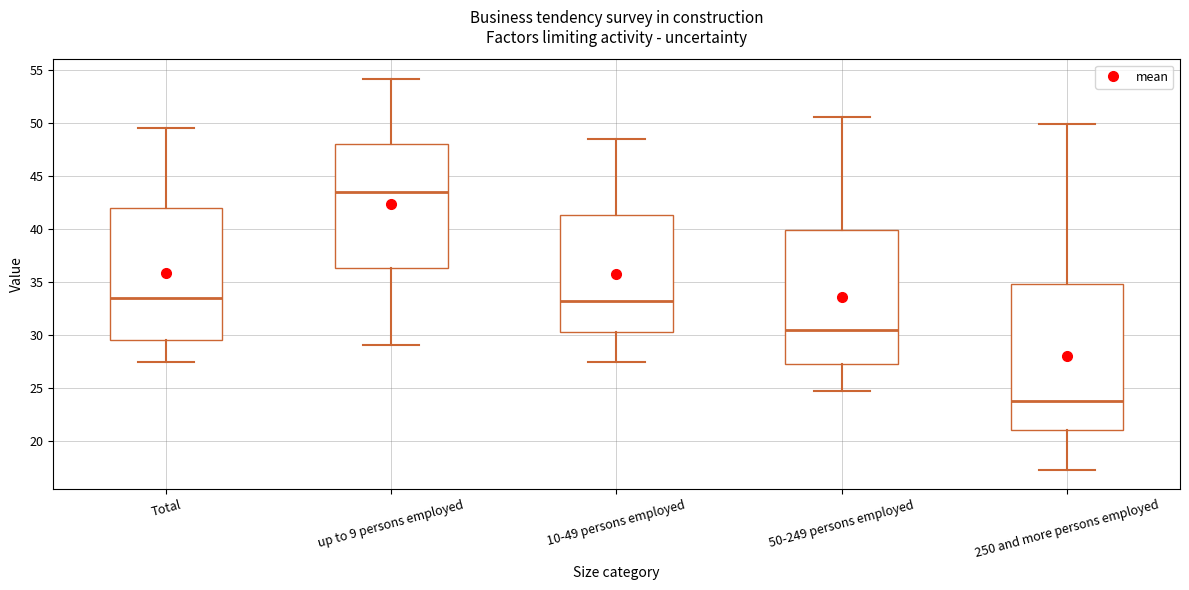

Where does the upper whisker of the box for 250 and more persons employed end on the y-axis? The values are not printed on the chart, so give them approximately, as read against the axis.

50.0